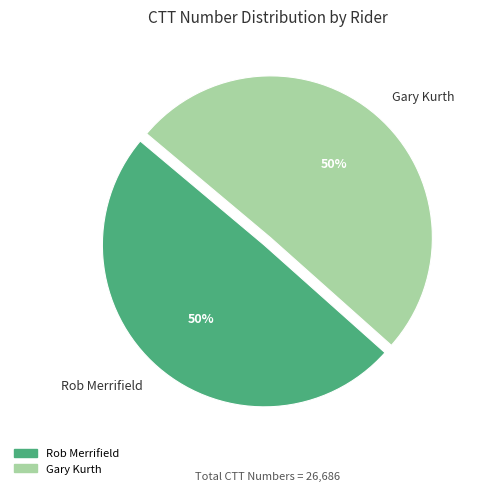

To the nearest percent, what is the average slice percentage?

50%